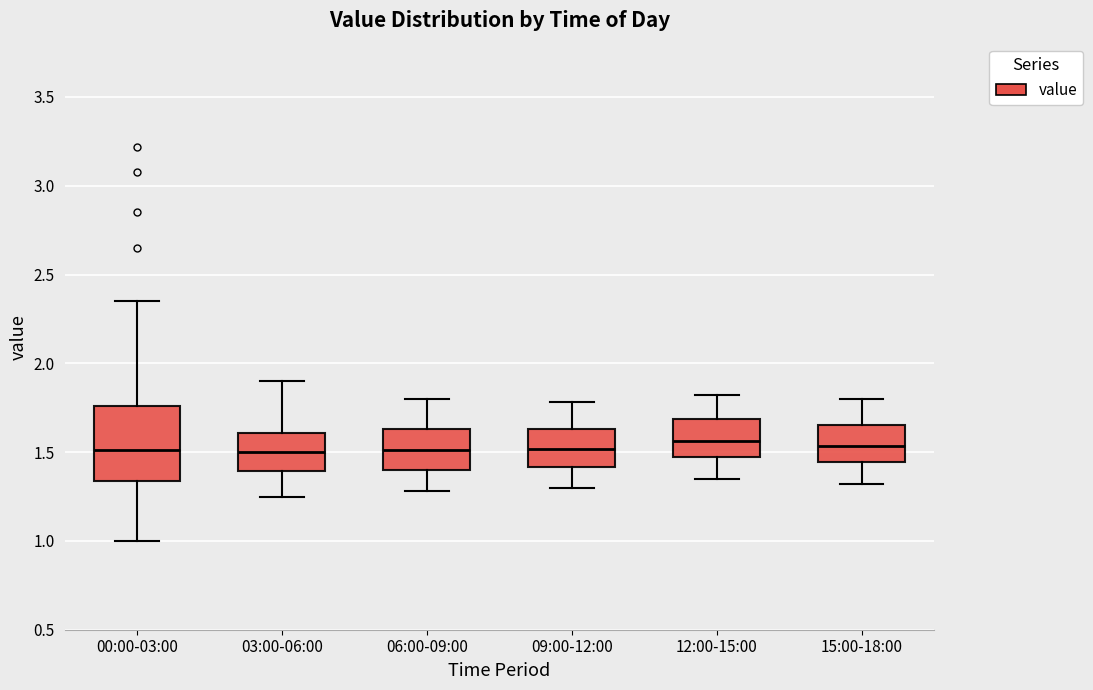

Reading left to right, transcribe this box plot: for each box, give where its median line is, the range the box spans, and where its two whiskers end, as read against the y-axis. The values are not printed on the chart, so give them approximately, as read against the axis.

00:00-03:00: median 1.50, box 1.35 to 1.75, whiskers 1.00 to 2.35
03:00-06:00: median 1.50, box 1.40 to 1.60, whiskers 1.25 to 1.90
06:00-09:00: median 1.50, box 1.40 to 1.65, whiskers 1.30 to 1.80
09:00-12:00: median 1.50, box 1.40 to 1.65, whiskers 1.30 to 1.80
12:00-15:00: median 1.55, box 1.45 to 1.70, whiskers 1.35 to 1.80
15:00-18:00: median 1.55, box 1.45 to 1.65, whiskers 1.30 to 1.80